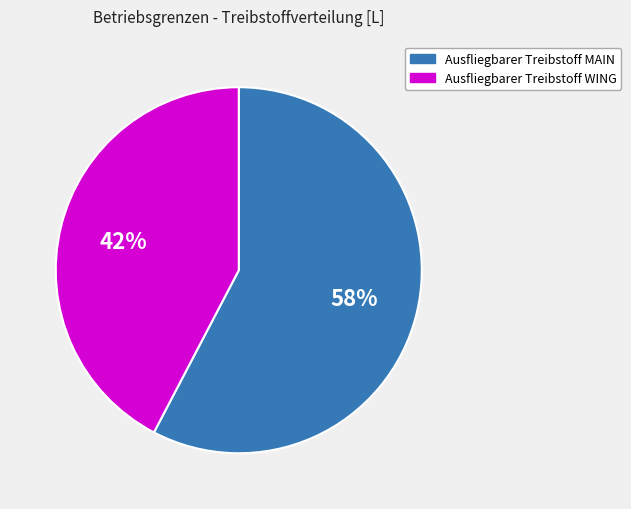

Is the sum of Ausfliegbarer Treibstoff WING and Ausfliegbarer Treibstoff MAIN greater than half?

Yes